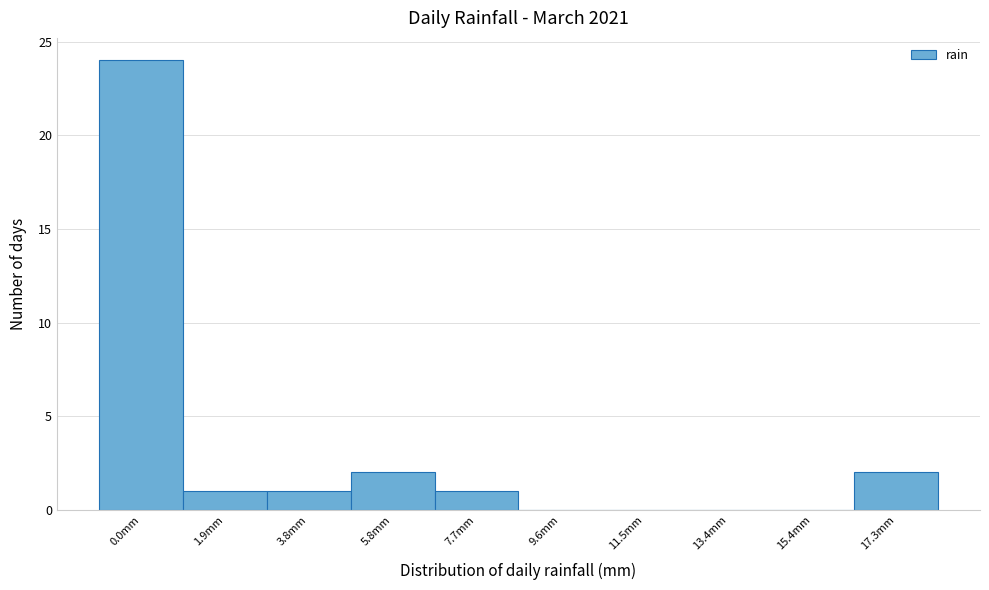

Reading left to right, extract all data points from this chart.

0.0mm=24	1.9mm=1	3.8mm=1	5.8mm=2	7.7mm=1	9.6mm=0	11.5mm=0	13.4mm=0	15.4mm=0	17.3mm=2